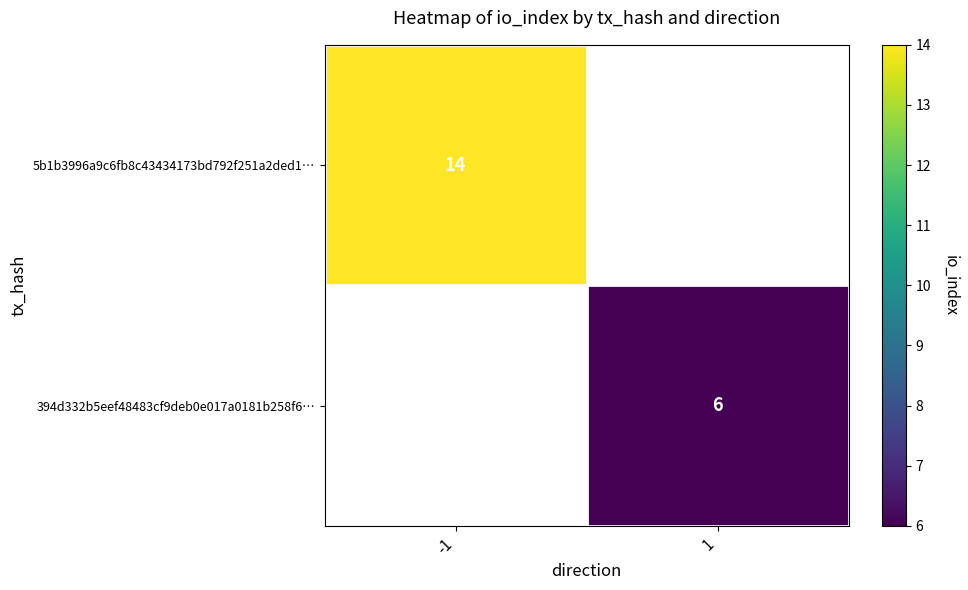

Is it true that 5b1b3996a9c6fb8c43434173bd792f251a2ded1… equals 8 at -1?

False